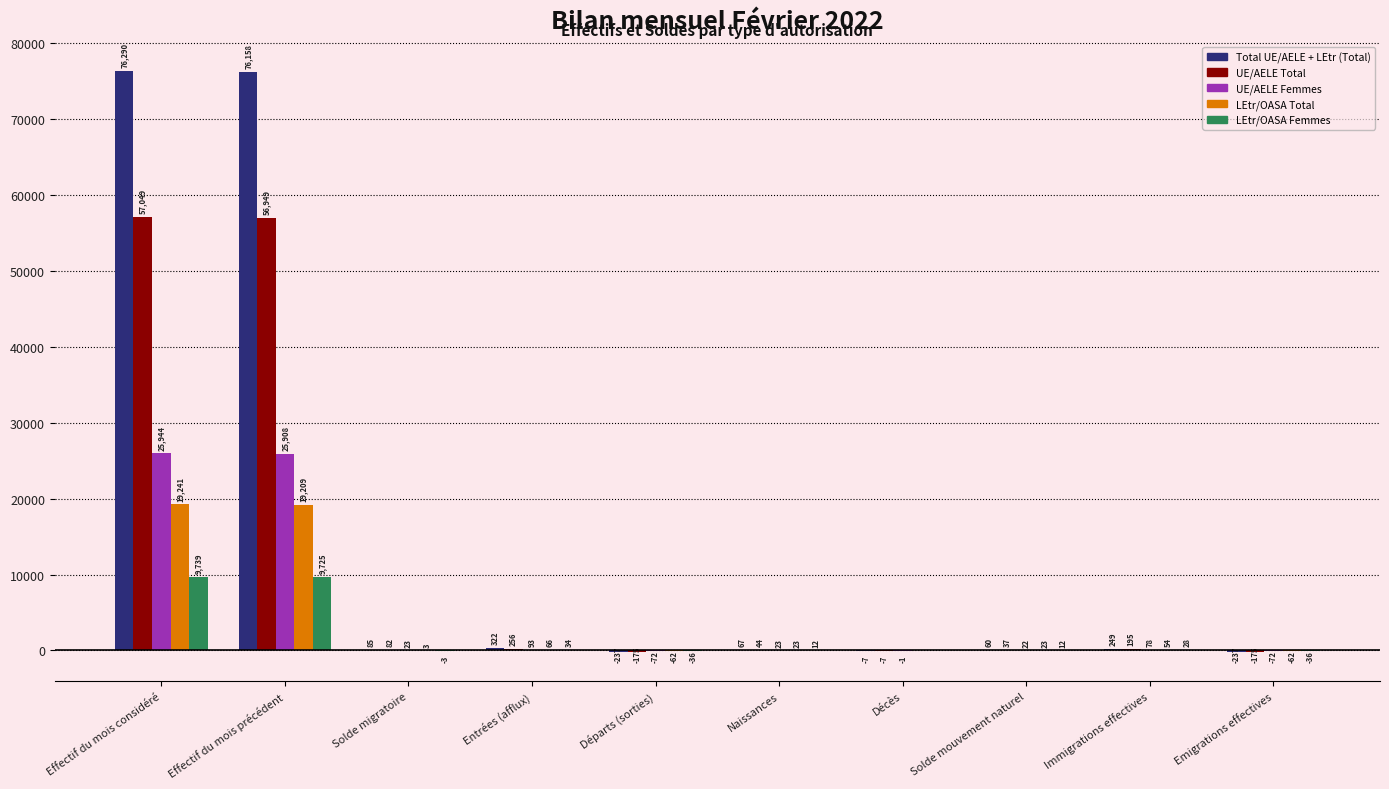

Reading left to right, list all the values displayed in this chart.

Total UE/AELE + LEtr (Total): 76290	76158	85	322	-237	67	-7	60	249	-237
UE/AELE Total: 57049	56949	82	256	-175	44	-7	37	195	-175
UE/AELE Femmes: 25944	25908	23	93	-72	23	-1	22	78	-72
LEtr/OASA Total: 19241	19209	3	66	-62	23	0	23	54	-62
LEtr/OASA Femmes: 9739	9725	-3	34	-36	12	0	12	28	-36